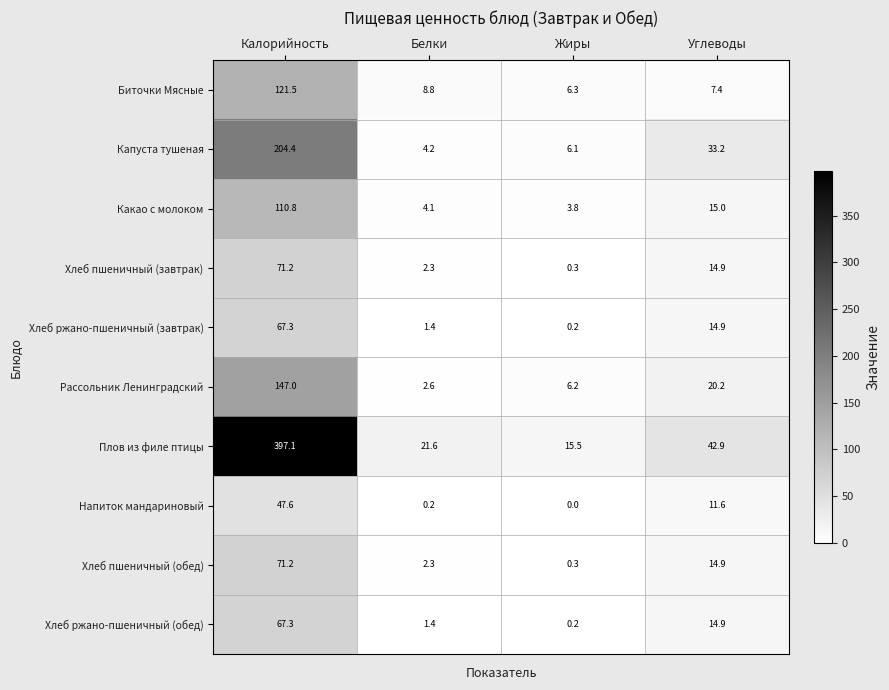

Which series has the largest total across all categories?

Плов из филе птицы